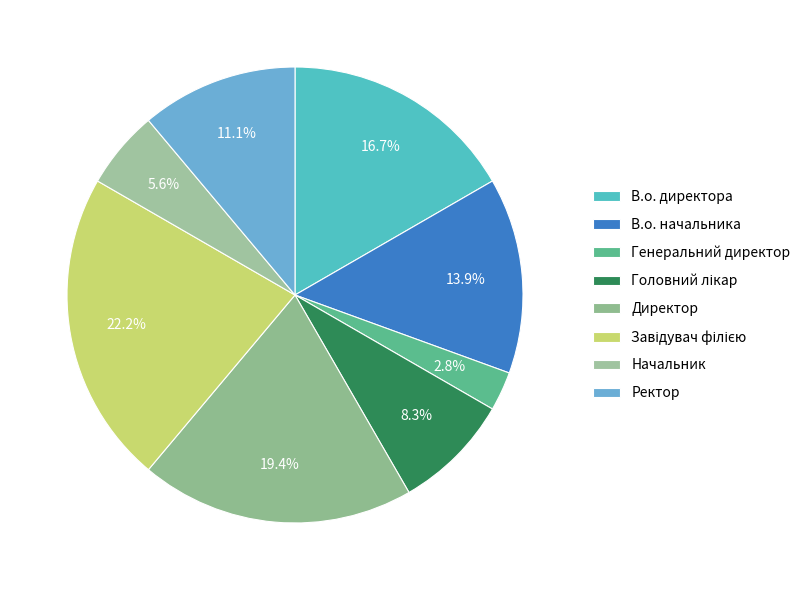

What is the smallest slice in the pie chart?

Генеральний директор